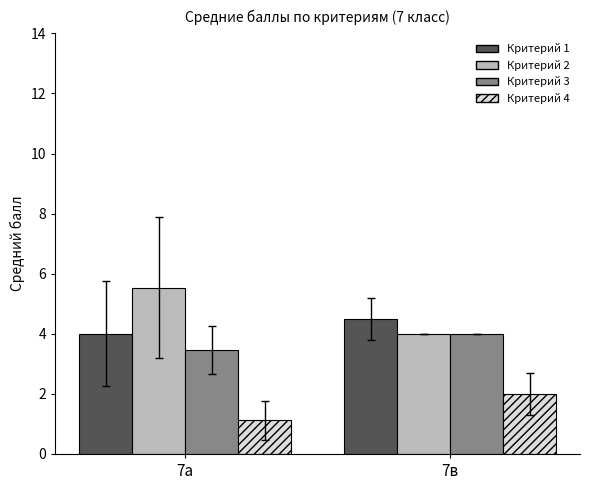

Reading right to left, what are all the values shown in this chart?

Критерий 1: 7в=4.5	7а=4.0
Критерий 2: 7в=4.0	7а=5.5
Критерий 3: 7в=4.0	7а=3.5
Критерий 4: 7в=2.0	7а=1.1